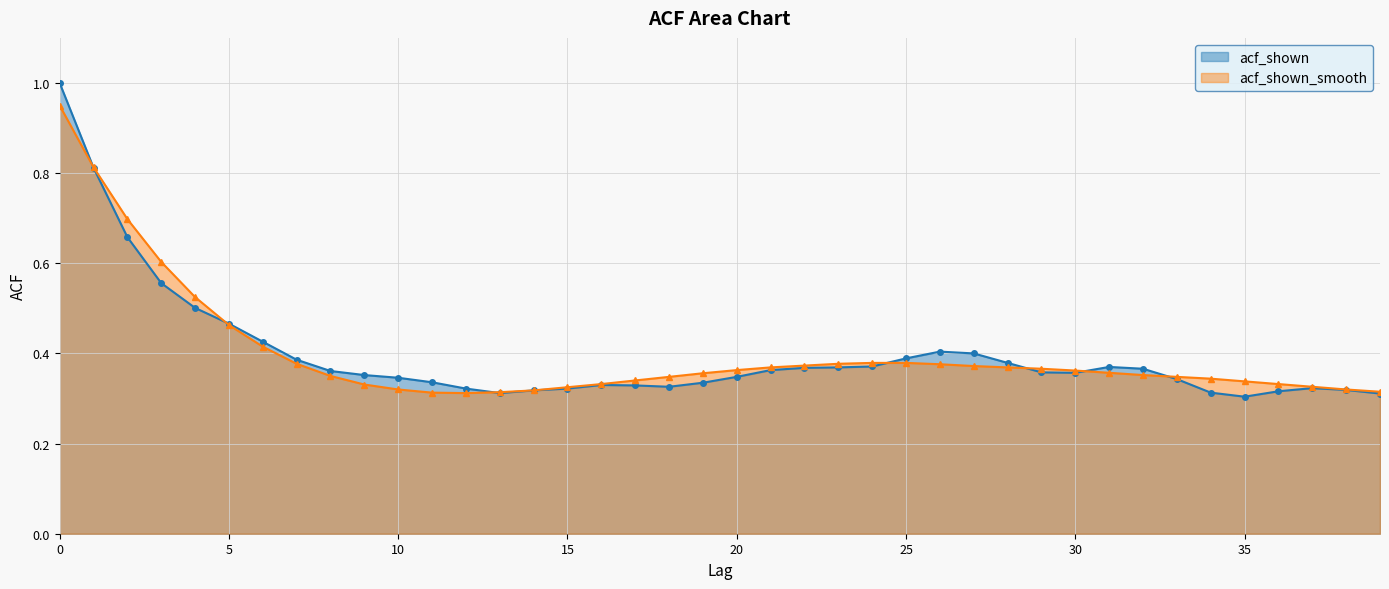

What is the minimum value shown in the chart?

0.3